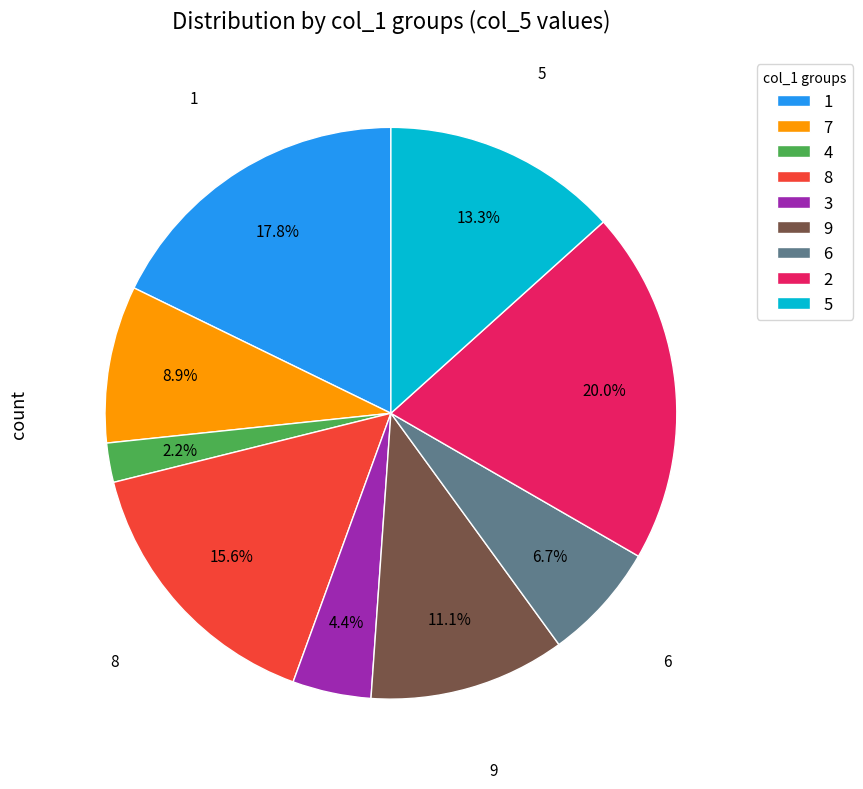

Is there any slice that represents more than half of the pie?

No